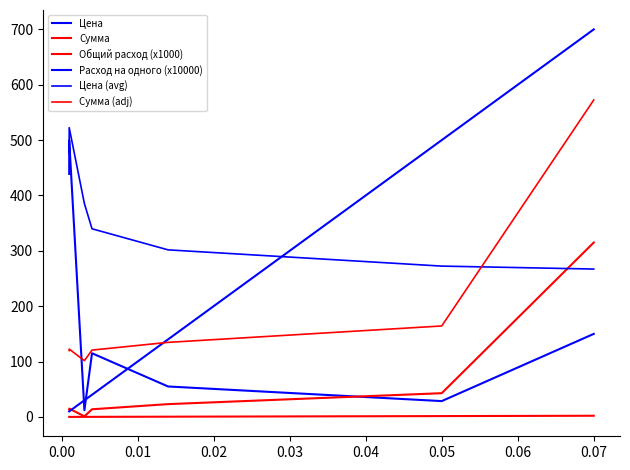

True or false: Общий расход (x1000) has more than 2 interior local peaks.

False